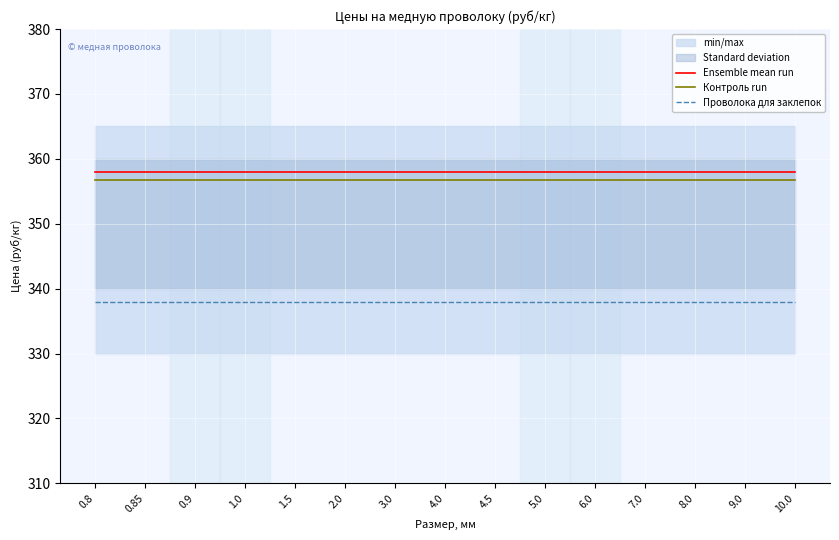

At which label does Проволока для заклепок reach its peak?

0.8